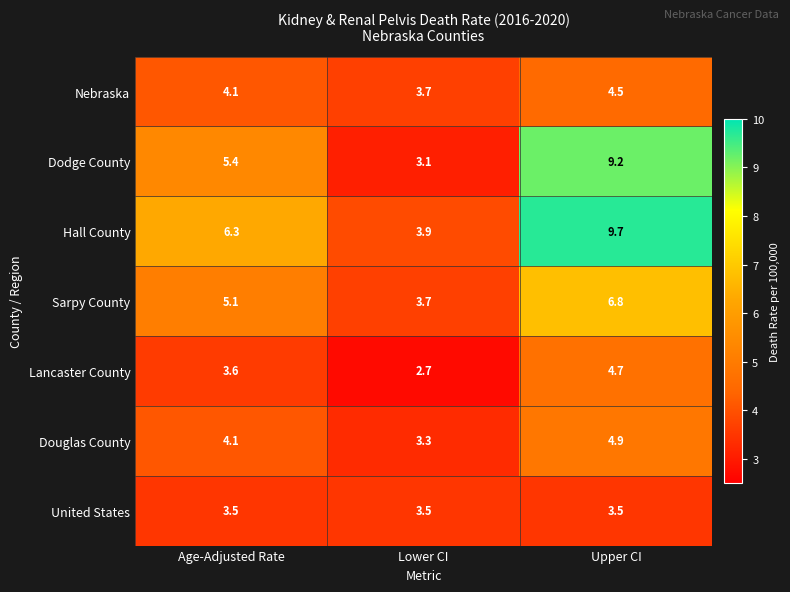

What is the difference between the Sarpy County values at Lower CI and Age-Adjusted Rate?

1.4